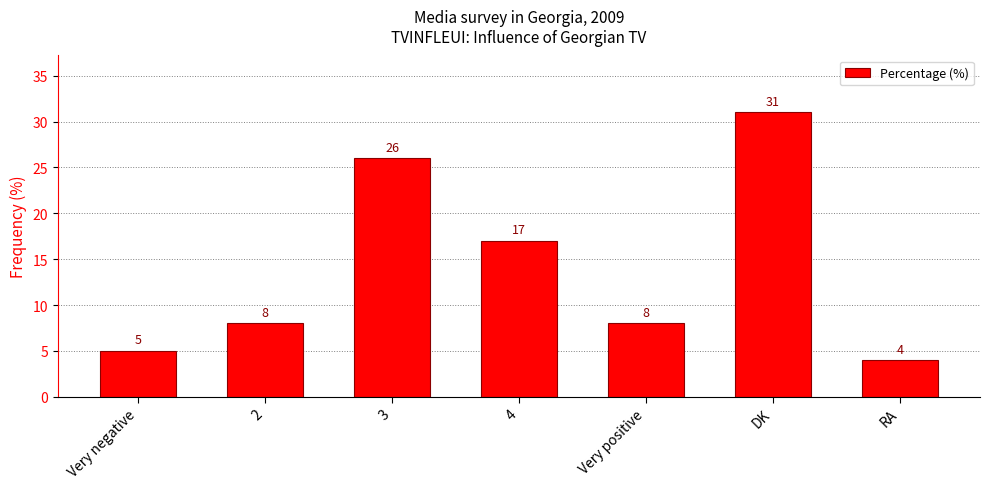

Does the chart contain stacked bars?

No